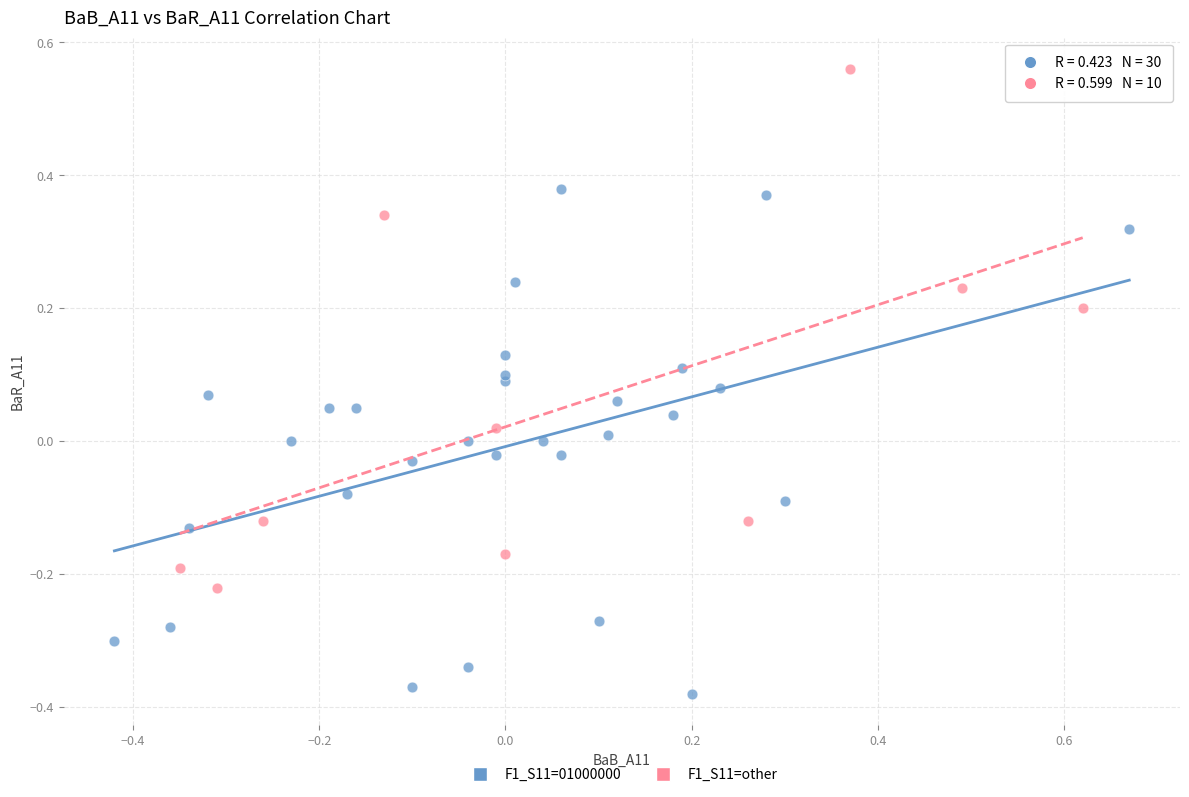

Which series contains the highest Y value?

F1_S11=other